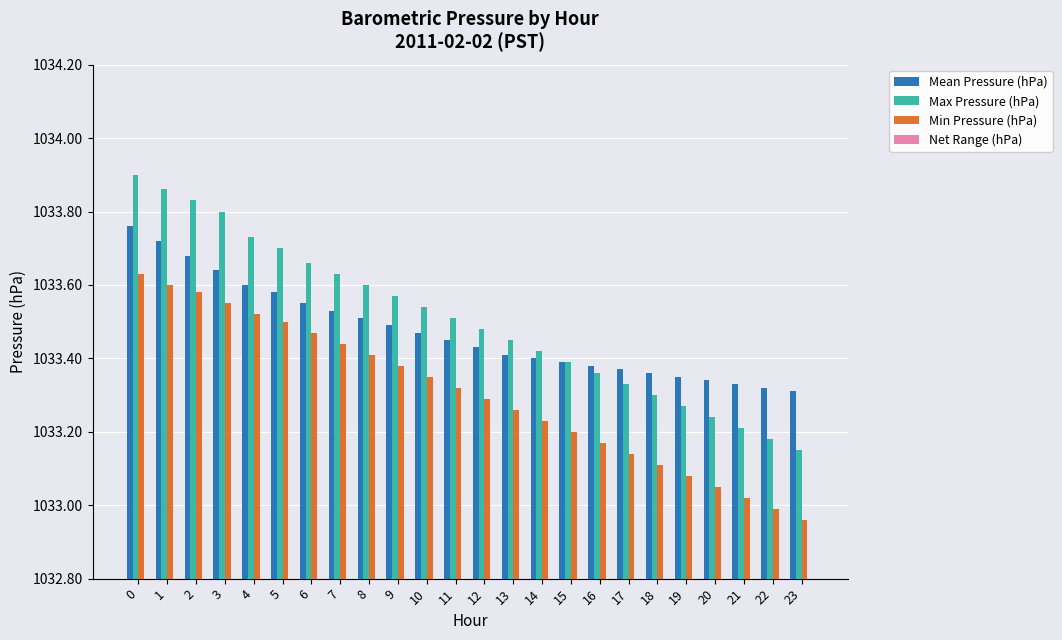

What is the total value across all series at 20?

3099.8